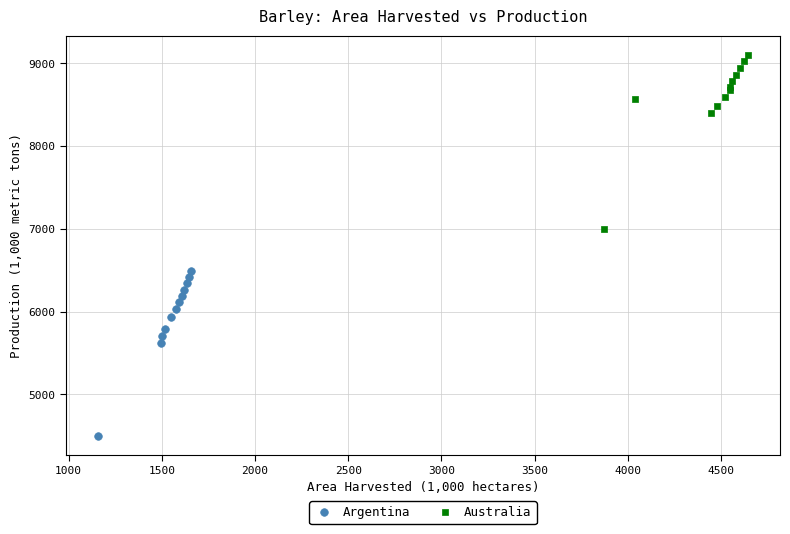

Which series reaches the maximum Y coordinate?

Australia